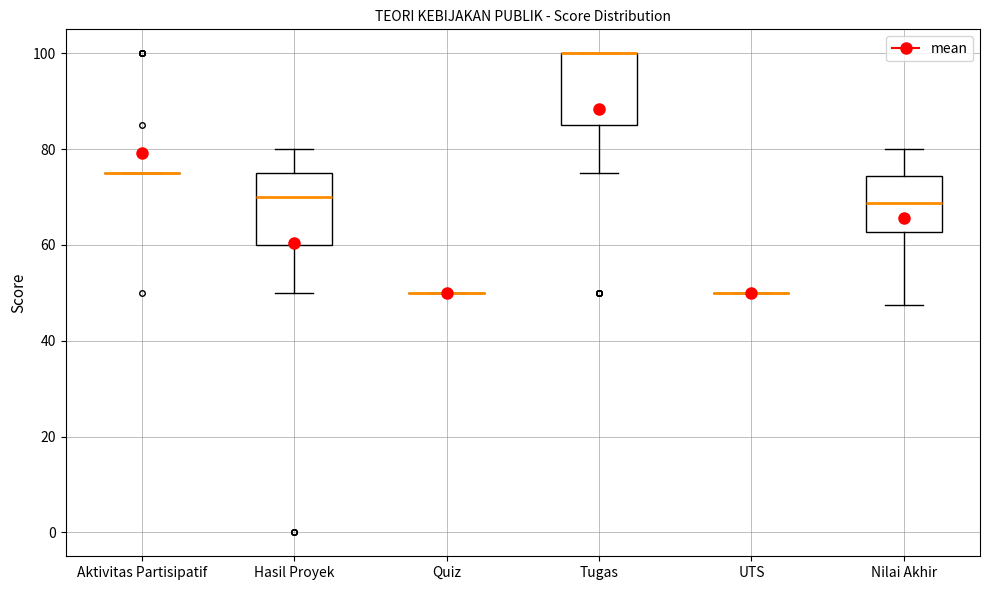

Reading left to right, read every box against the y-axis: the position of its median line, the range the box covers, and the ends of its whiskers. The values are not printed on the chart, so give them approximately, as read against the axis.

Aktivitas Partisipatif: box collapsed to a line at 76, whiskers 76 to 76
Hasil Proyek: median 70, box 60 to 76, whiskers 50 to 80
Quiz: box collapsed to a line at 50, whiskers 50 to 50
Tugas: median 100 (drawn on the box's upper edge), box 86 to 100, whiskers 76 to 100
UTS: box collapsed to a line at 50, whiskers 50 to 50
Nilai Akhir: median 68, box 62 to 74, whiskers 48 to 80